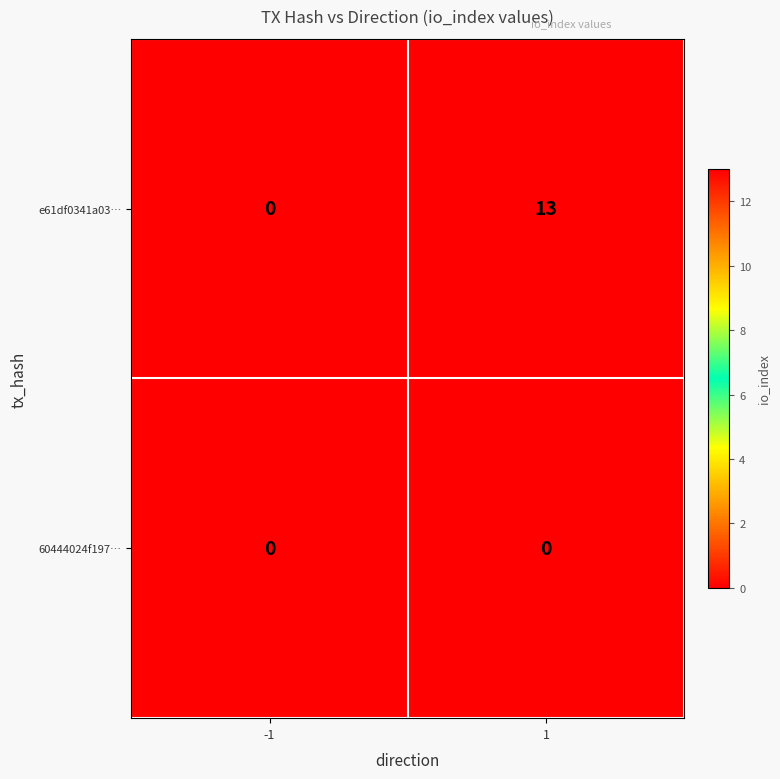

What is the difference between the e61df0341a03… values at -1 and 1?

13